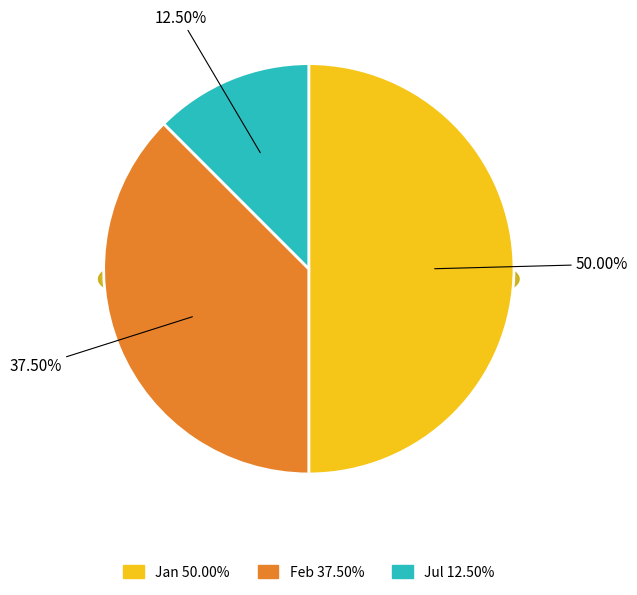

Between Jul and Apr, which is larger?

Jul